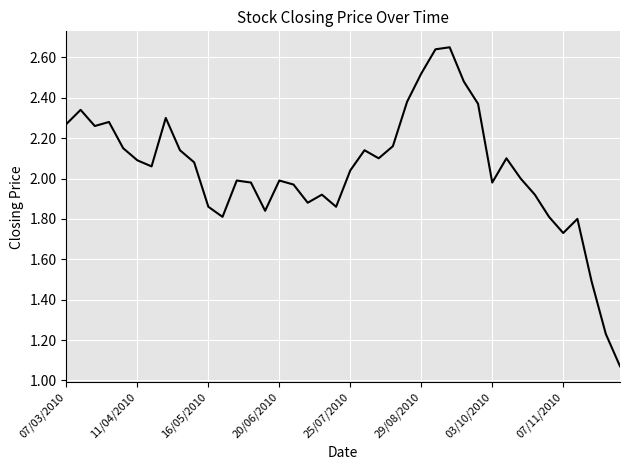

True or false: there are more than 1 points higher than both neighbors.

True